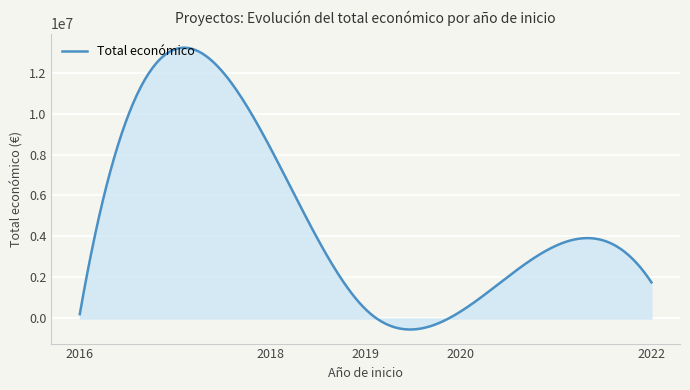

What is the smallest value displayed?

-537485.3